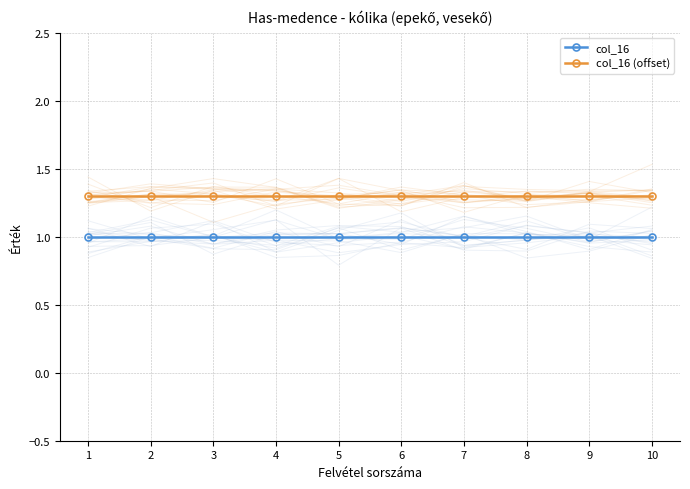

Rank the series by their maximum value, from lowest to highest.

col_16, col_16 (offset)